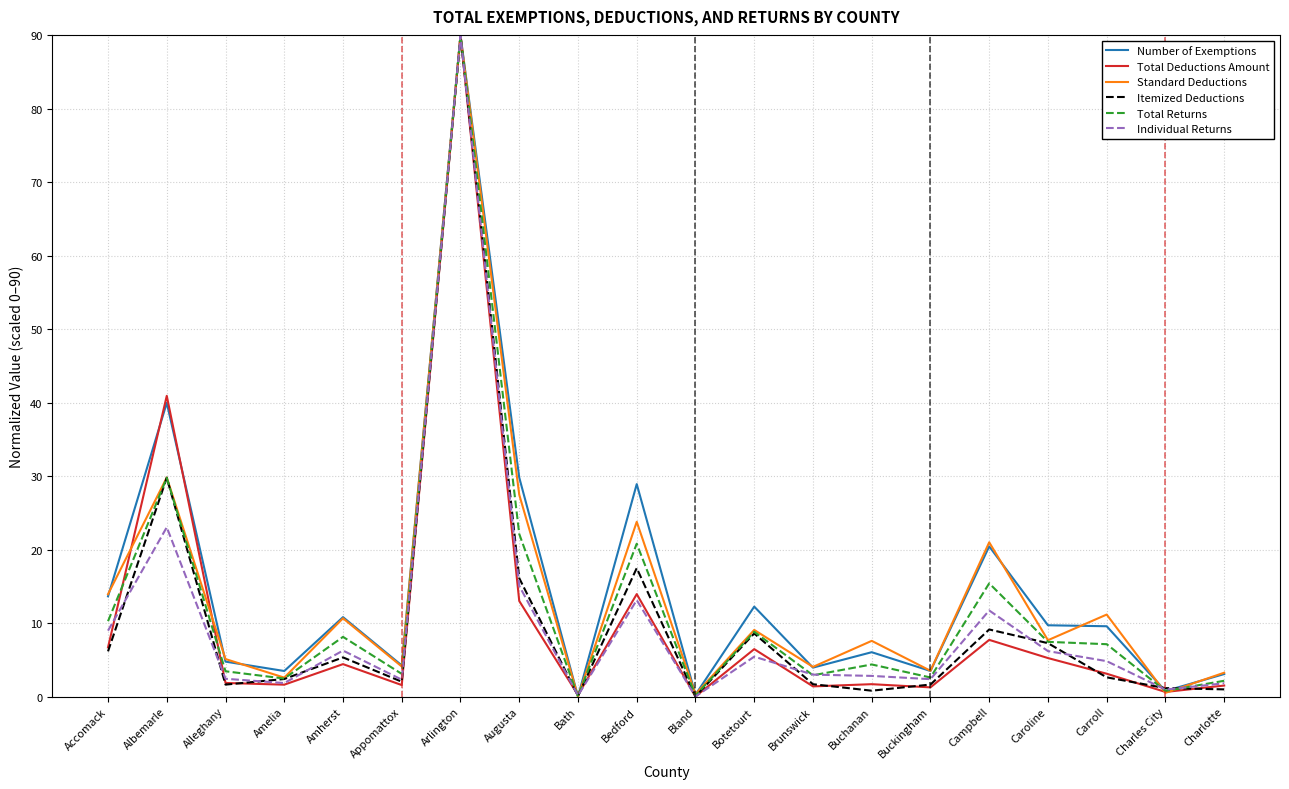

What is the difference between the maximum and minimum values in the Total Returns series?

90.0